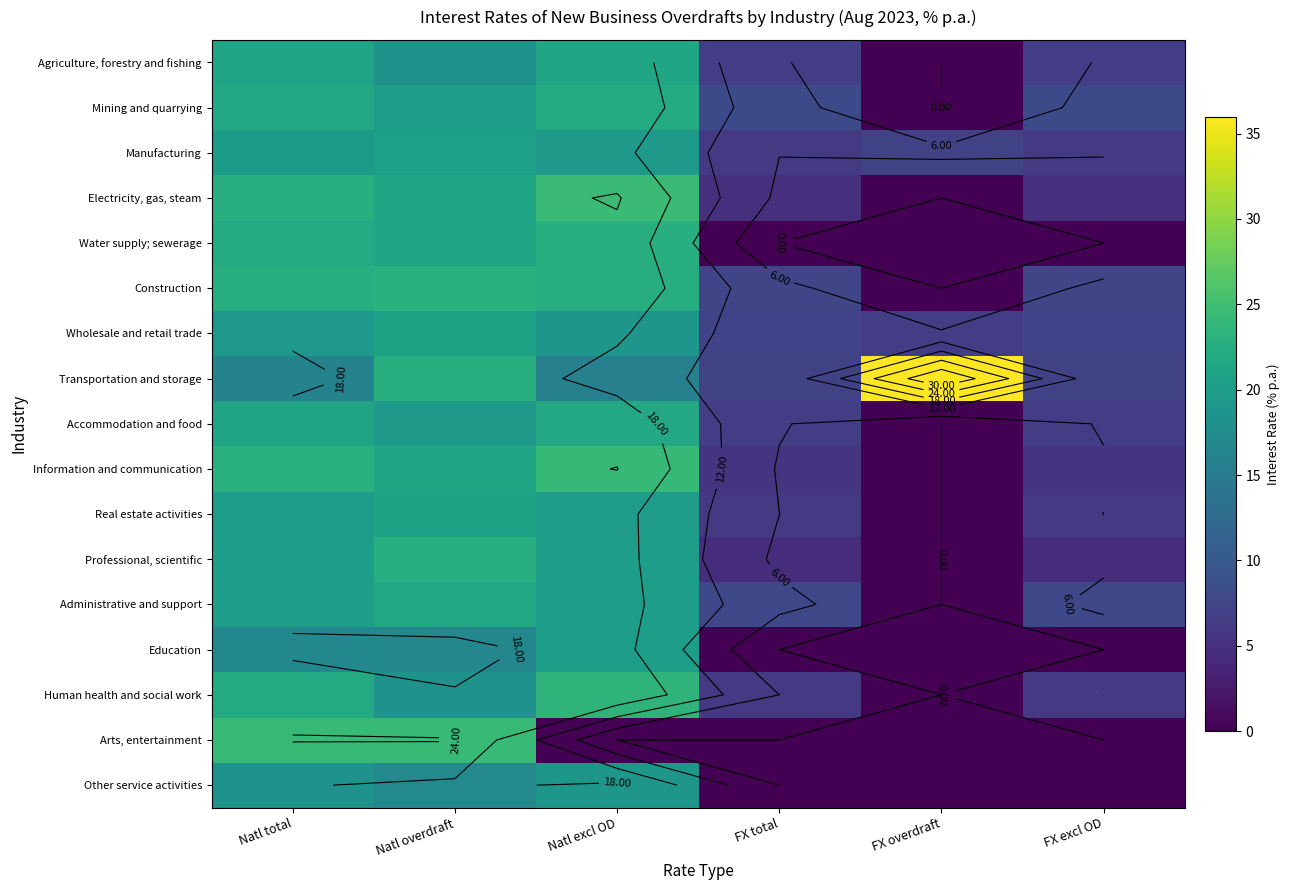

What is the greatest value displayed?

36.0